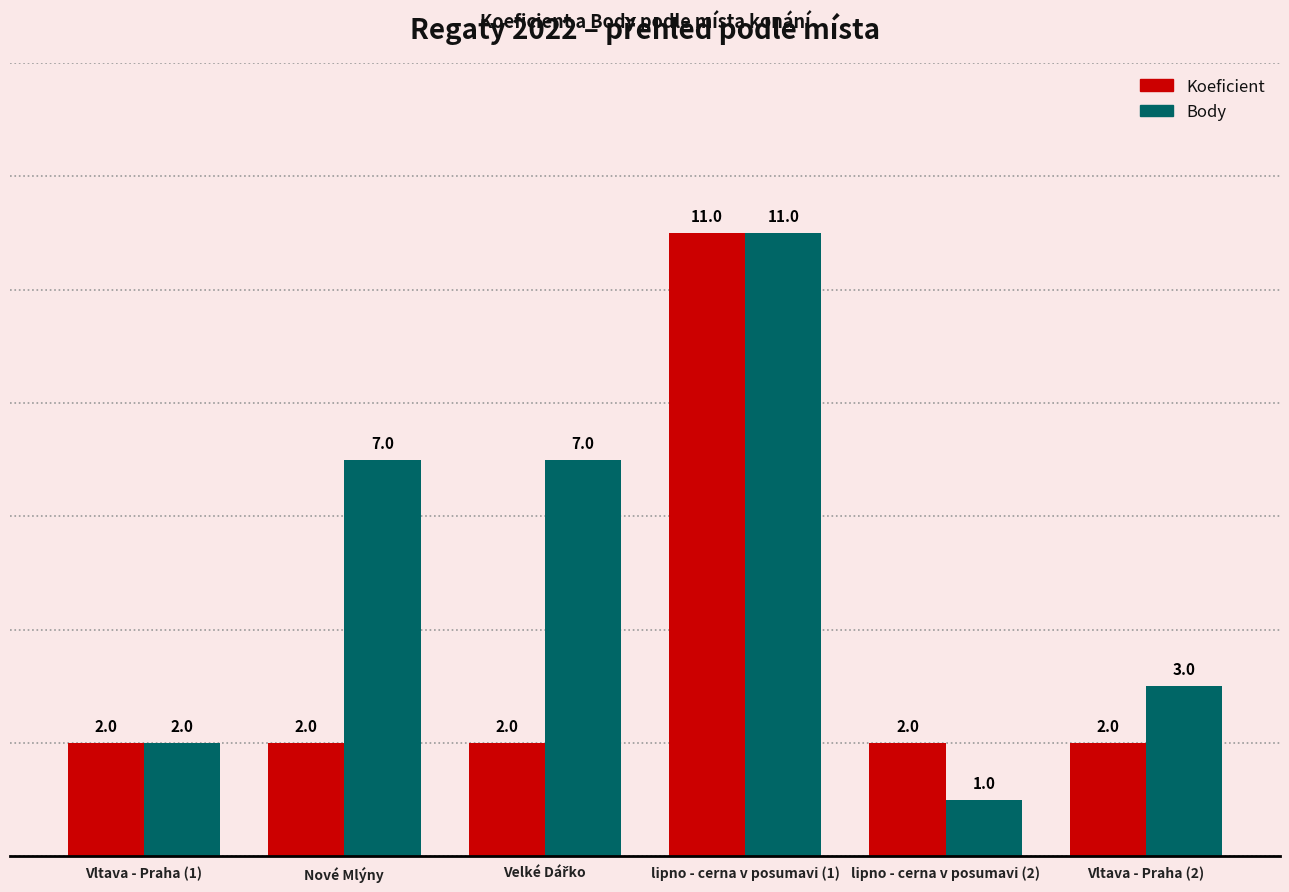

What is the sum of all Koeficient values?

21